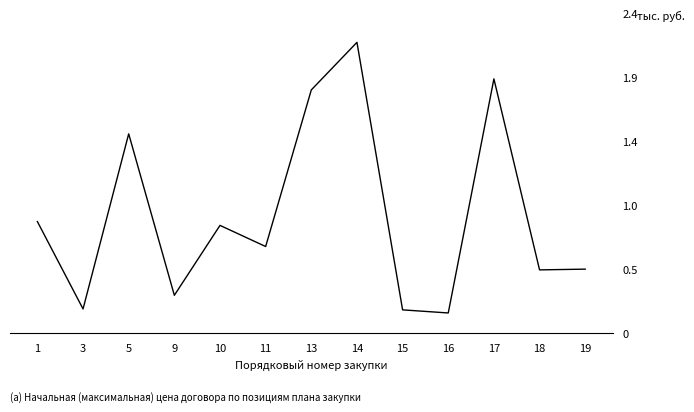

What is the value of the 11th point from the left?

1890360